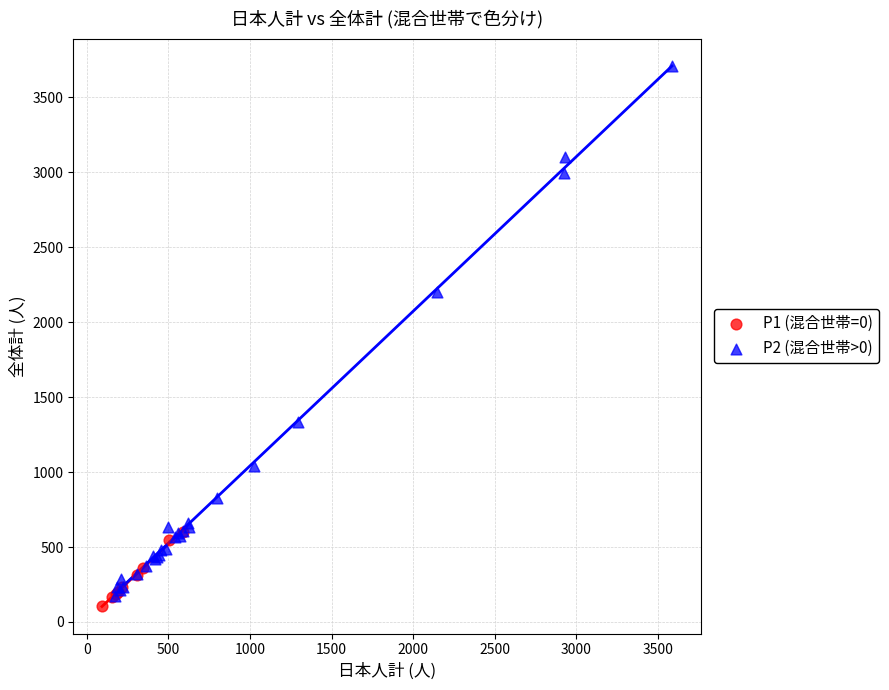

Which series contains the highest Y value?

P2 (混合世帯>0)